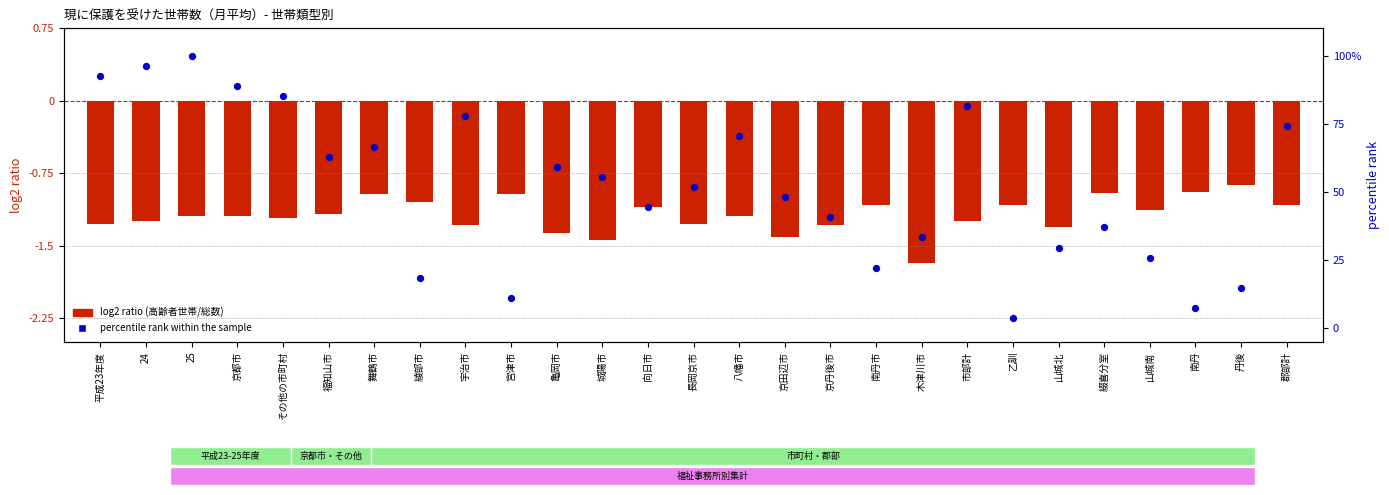

Which series has the largest Y range (max minus min)?

percentile rank within the sample